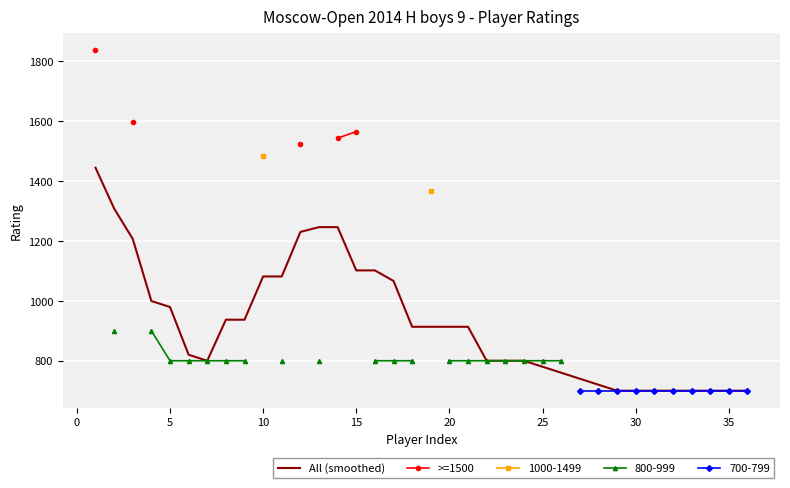

What is the sum of all All (smoothed) values?

33240.0